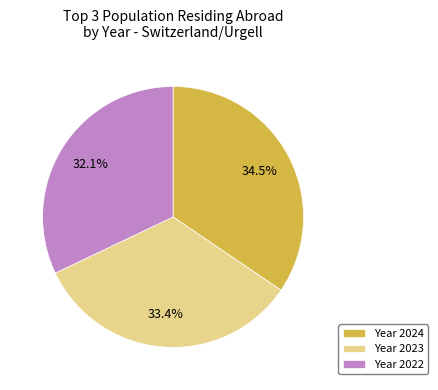

To the nearest percent, what is the average slice percentage?

33%